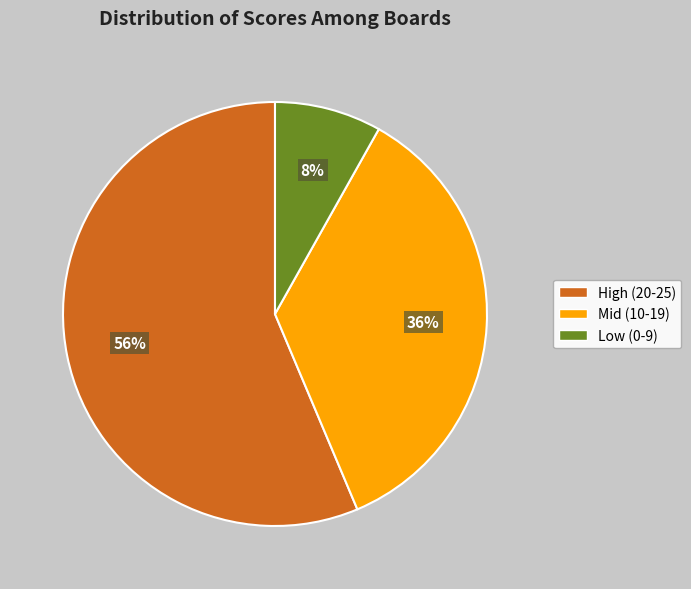

Combined, do Low (0-9) and Mid (10-19) account for over 50%?

No